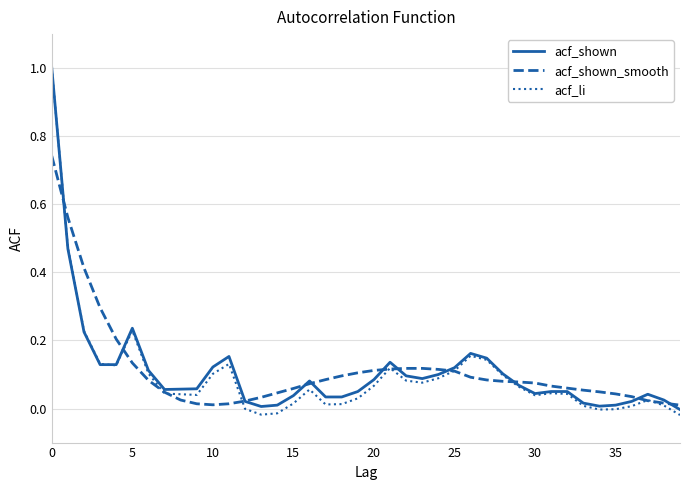

What is the maximum value for acf_shown?

1.0